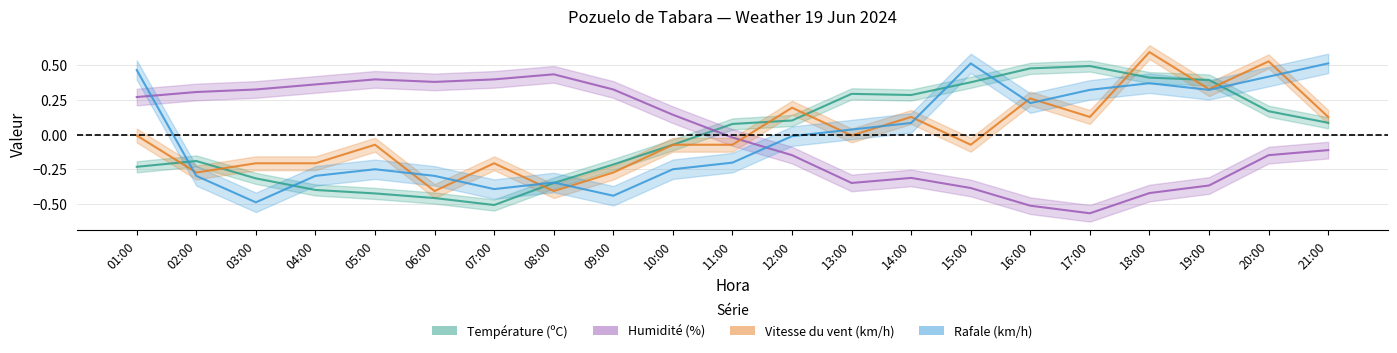

Reading left to right, extract all data points from this chart.

Température (ºC): -0.2	-0.2	-0.3	-0.4	-0.4	-0.5	-0.5	-0.3	-0.2	-0.1	0.1	0.1	0.3	0.3	0.4	0.5	0.5	0.4	0.4	0.2	0.1
Humidité (%): 0.3	0.3	0.3	0.4	0.4	0.4	0.4	0.4	0.3	0.1	-0.0	-0.1	-0.3	-0.3	-0.4	-0.5	-0.6	-0.4	-0.4	-0.1	-0.1
Vitesse du vent (km/h): -0.0	-0.3	-0.2	-0.2	-0.1	-0.4	-0.2	-0.4	-0.3	-0.1	-0.1	0.2	-0.0	0.1	-0.1	0.3	0.1	0.6	0.3	0.5	0.1
Rafale (km/h): 0.5	-0.3	-0.5	-0.3	-0.2	-0.3	-0.4	-0.3	-0.4	-0.2	-0.2	-0.0	0.0	0.1	0.5	0.2	0.3	0.4	0.3	0.4	0.5